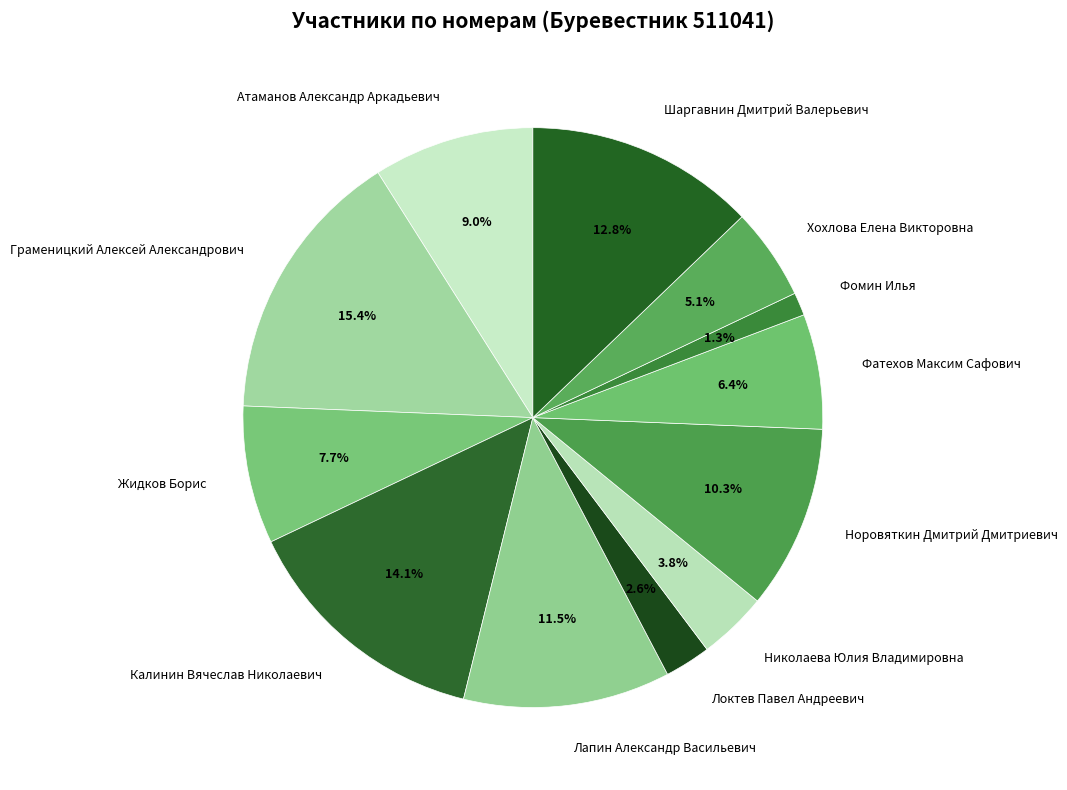

How many slices are in this pie chart?

12